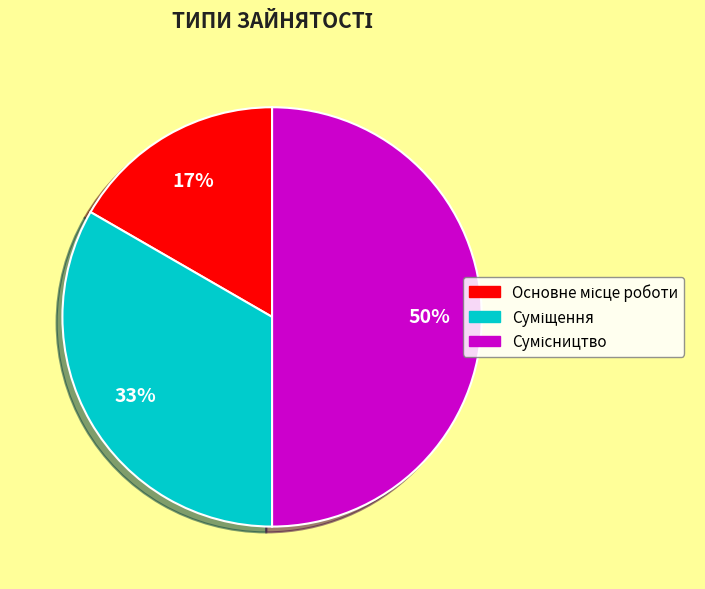

To the nearest percent, what is the average slice percentage?

33%